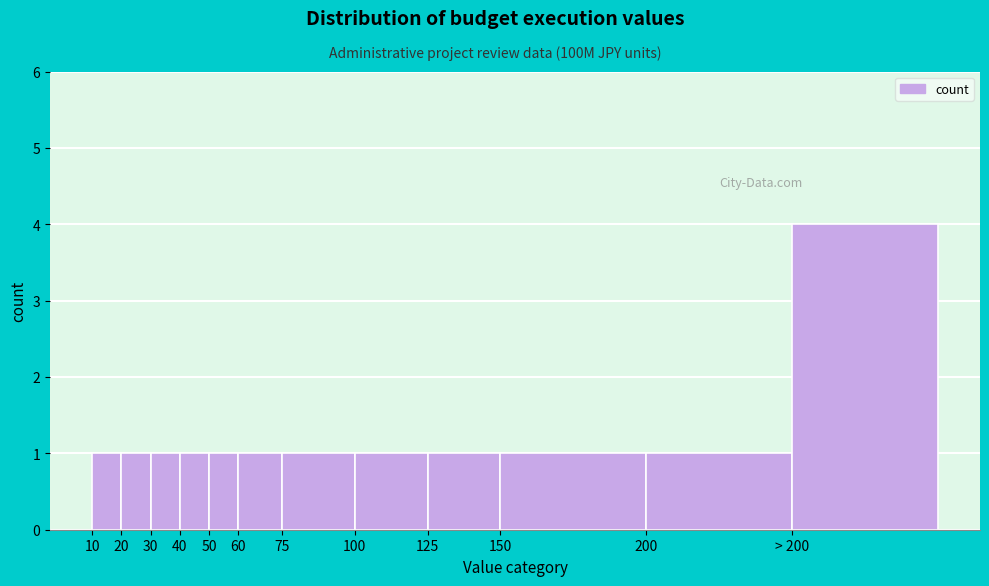

Reading right to left, list all the values displayed in this chart.

> 200=4	200=1	150=1	125=1	100=1	75=1	60=1	50=1	40=1	30=1	20=1	10=1